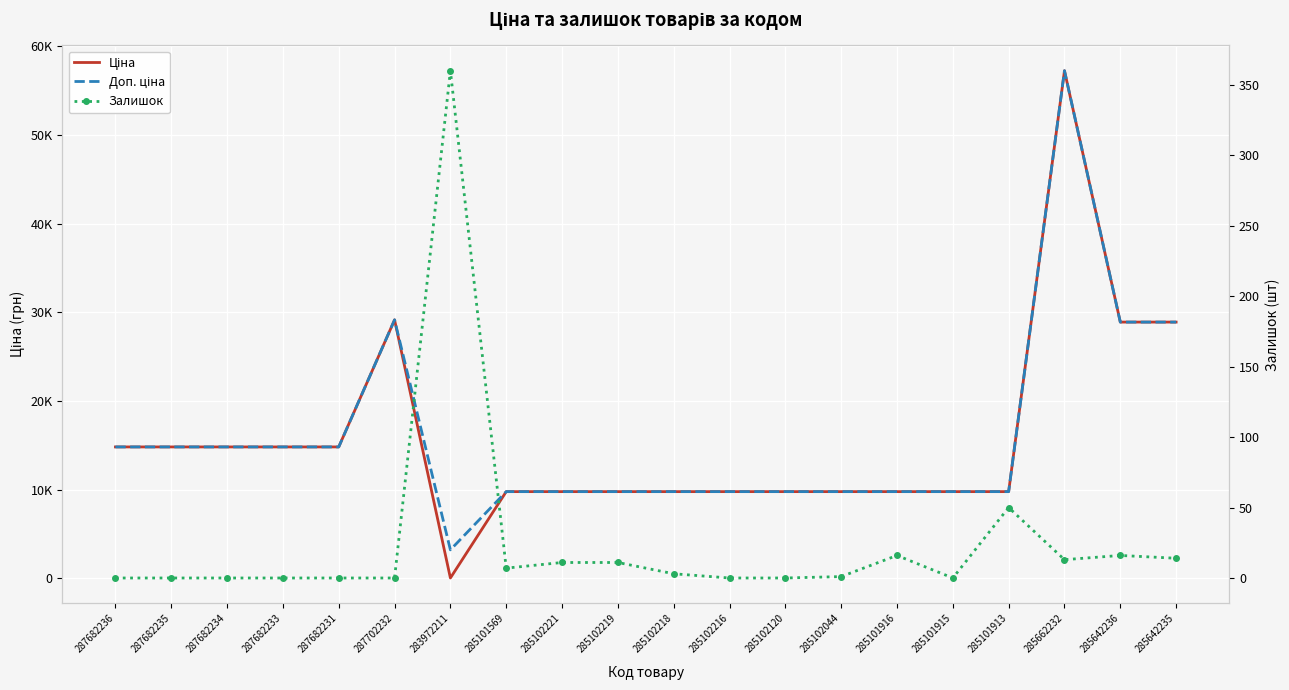

Is it true that Залишок equals 3.0 at 285102218?

True